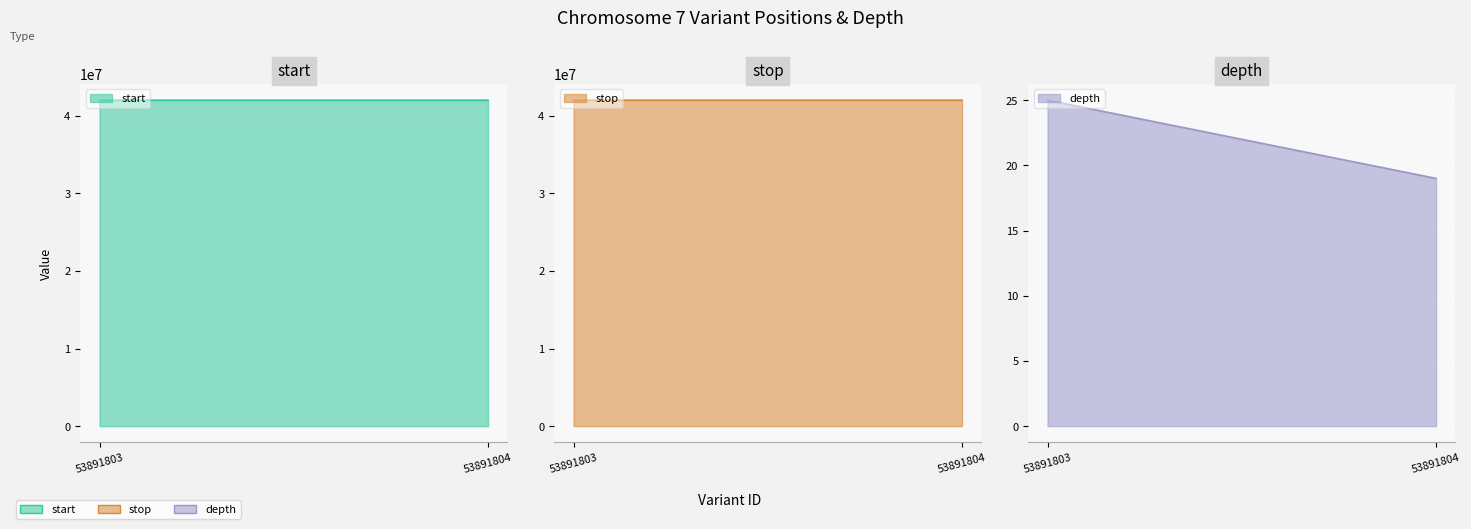

Rank the series at 53891803 from lowest to highest value.

depth, start, stop